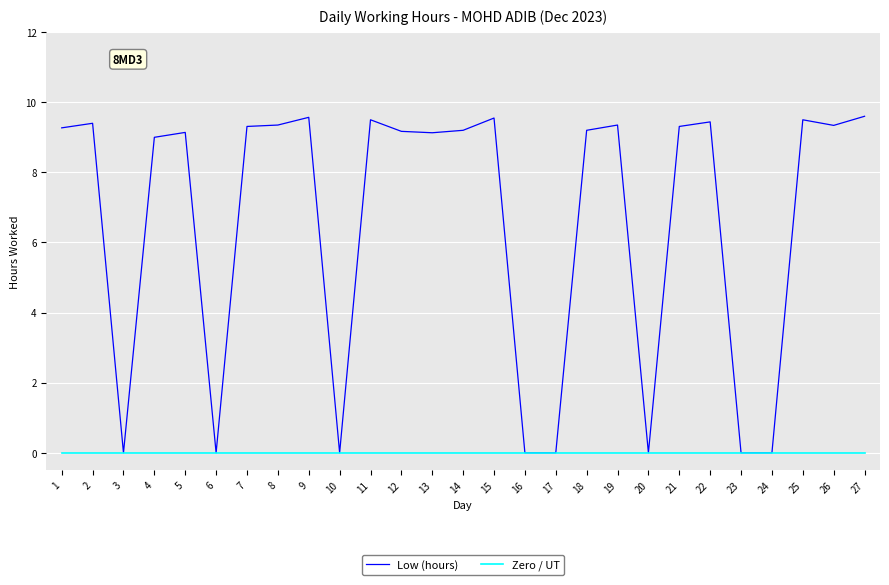

Which series has the largest total across all categories?

Low (hours)